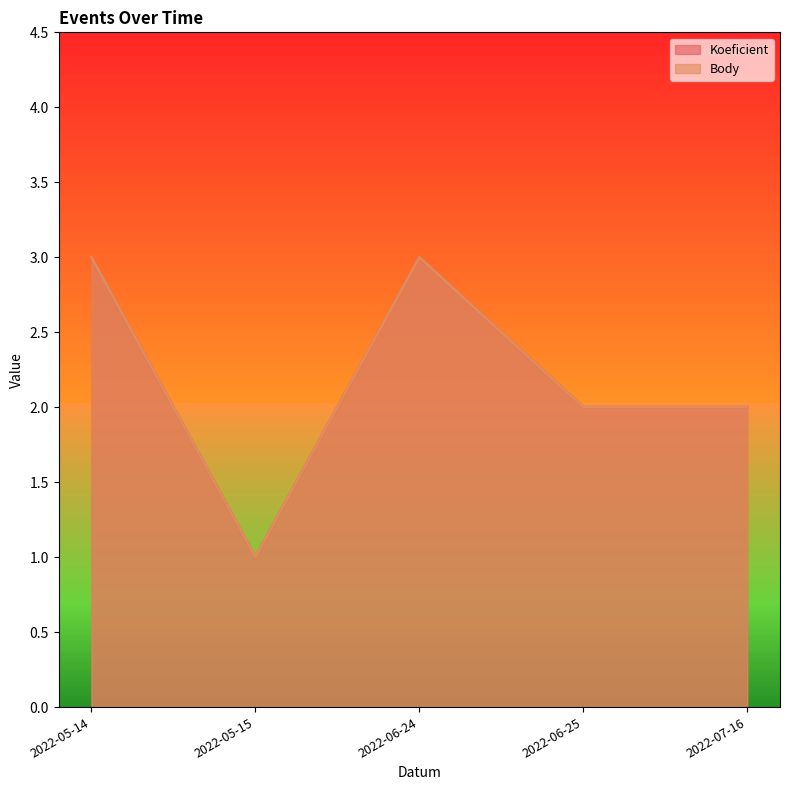

What are all the series names shown in the legend?

Koeficient, Body